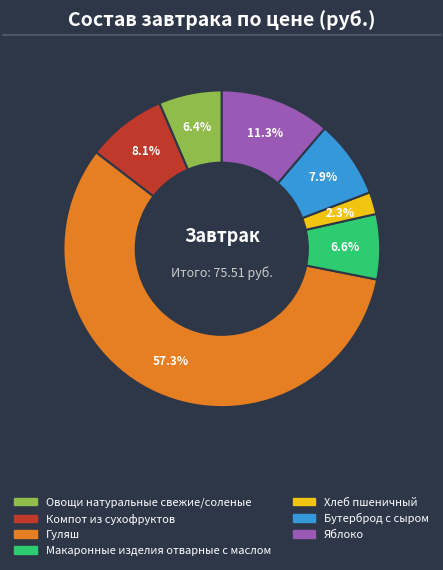

Is there any slice that represents more than half of the pie?

Yes